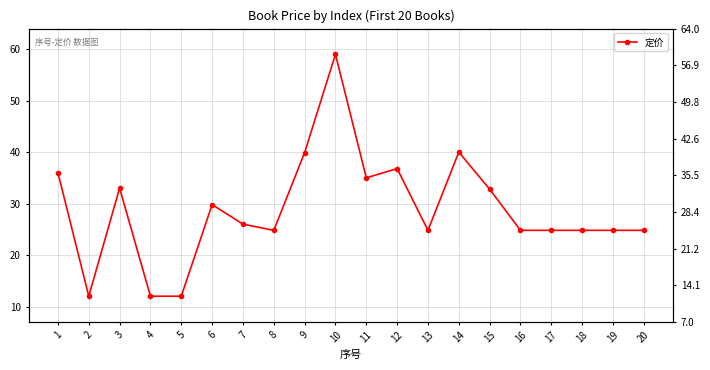

What is the value of the 20th point from the left?

24.8